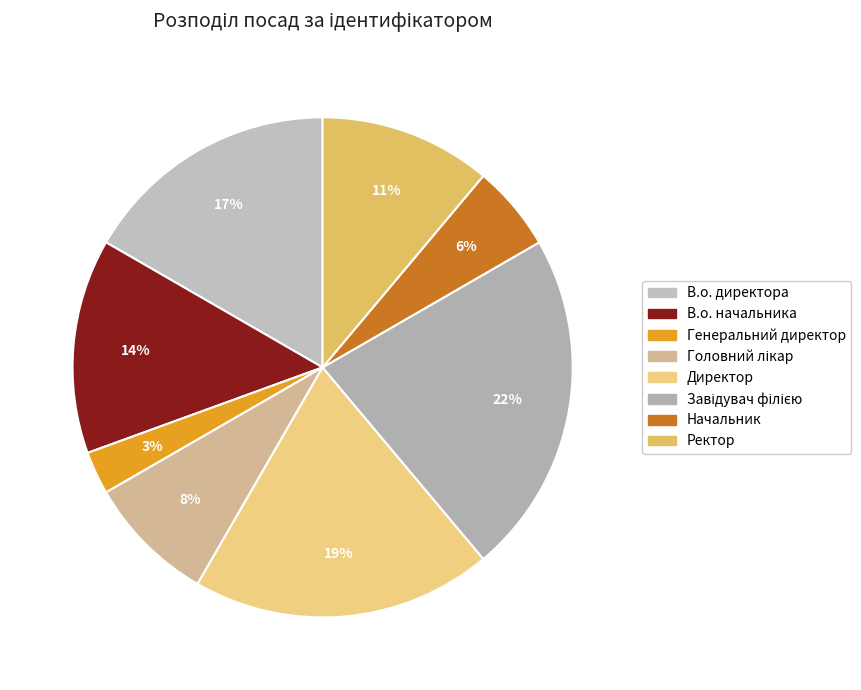

Approximately how many times larger is the value at В.о. начальника compared to Ректор?

1.2